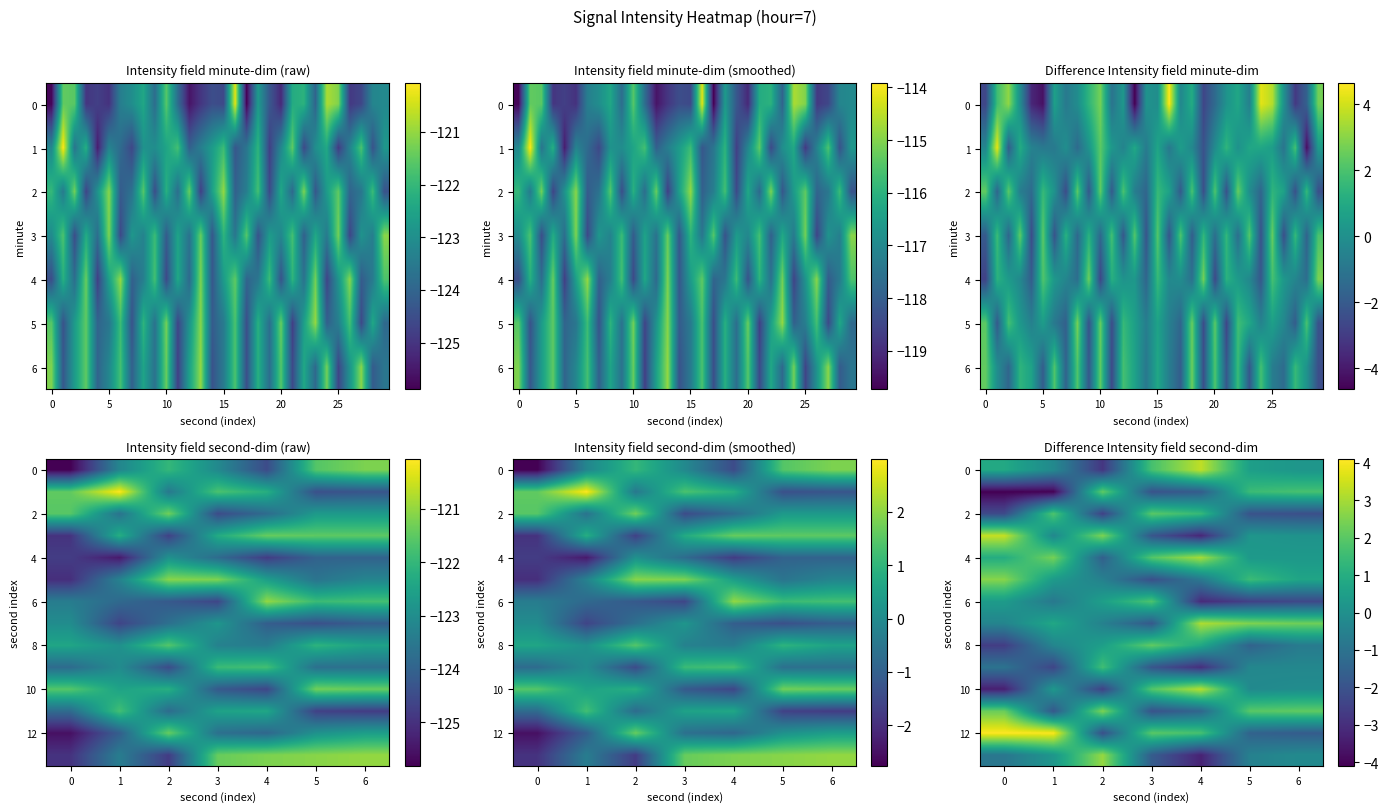

What is the approximate value of 12 at 1?

4.0